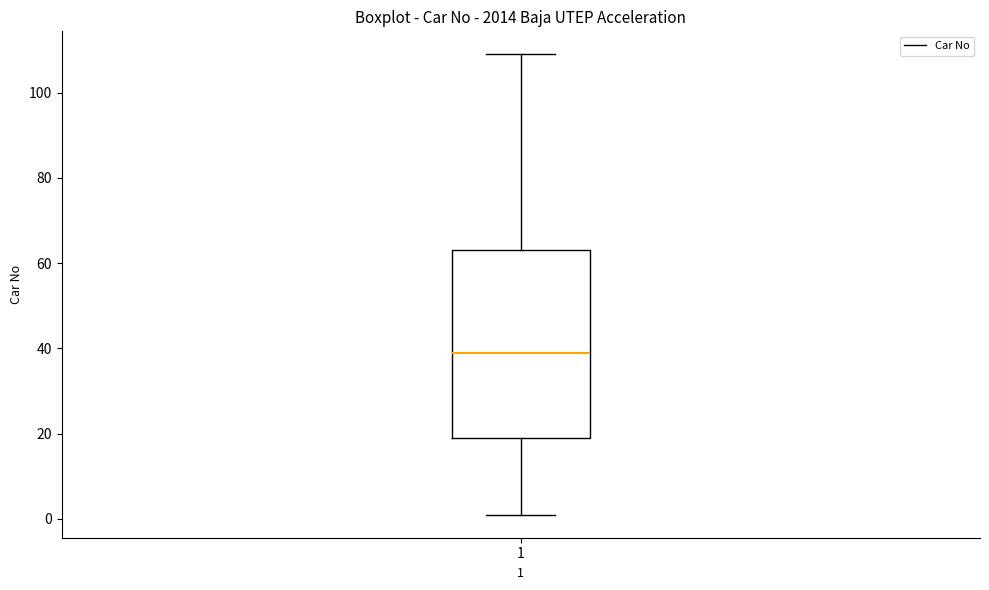

Read this box plot against the y-axis: the position of the median line, the range covered by the box, and the ends of both whiskers. The values are not printed on the chart, so give them approximately, as read against the axis.

median 40, box 20 to 64, whiskers 2 to 110